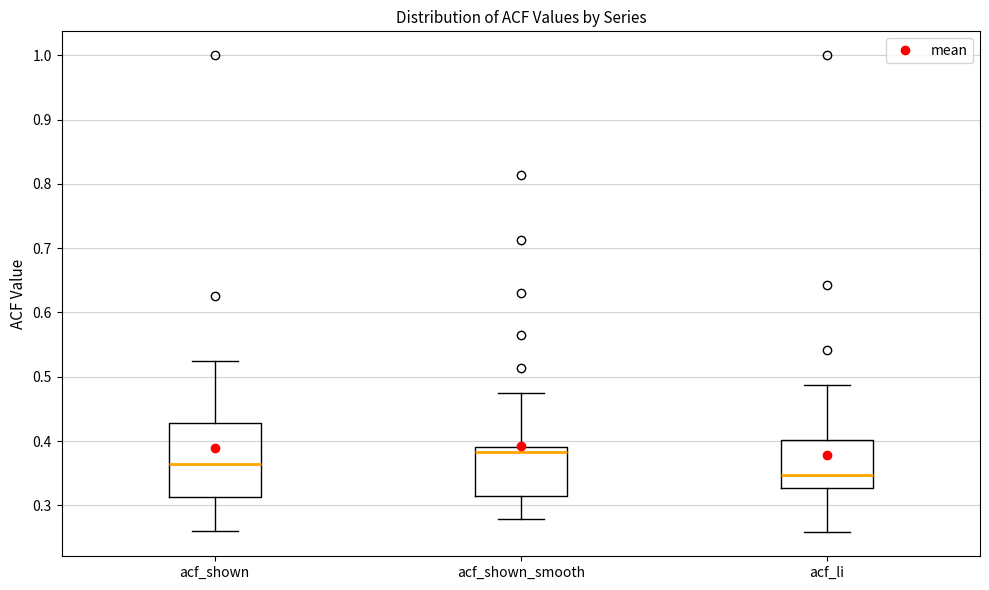

Reading left to right, read every box against the y-axis: the position of its median line, the range the box covers, and the ends of its whiskers. The values are not printed on the chart, so give them approximately, as read against the axis.

acf_shown: median 0.36, box 0.31 to 0.43, whiskers 0.26 to 0.53
acf_shown_smooth: median 0.38, box 0.31 to 0.39, whiskers 0.28 to 0.47
acf_li: median 0.35, box 0.33 to 0.40, whiskers 0.26 to 0.49